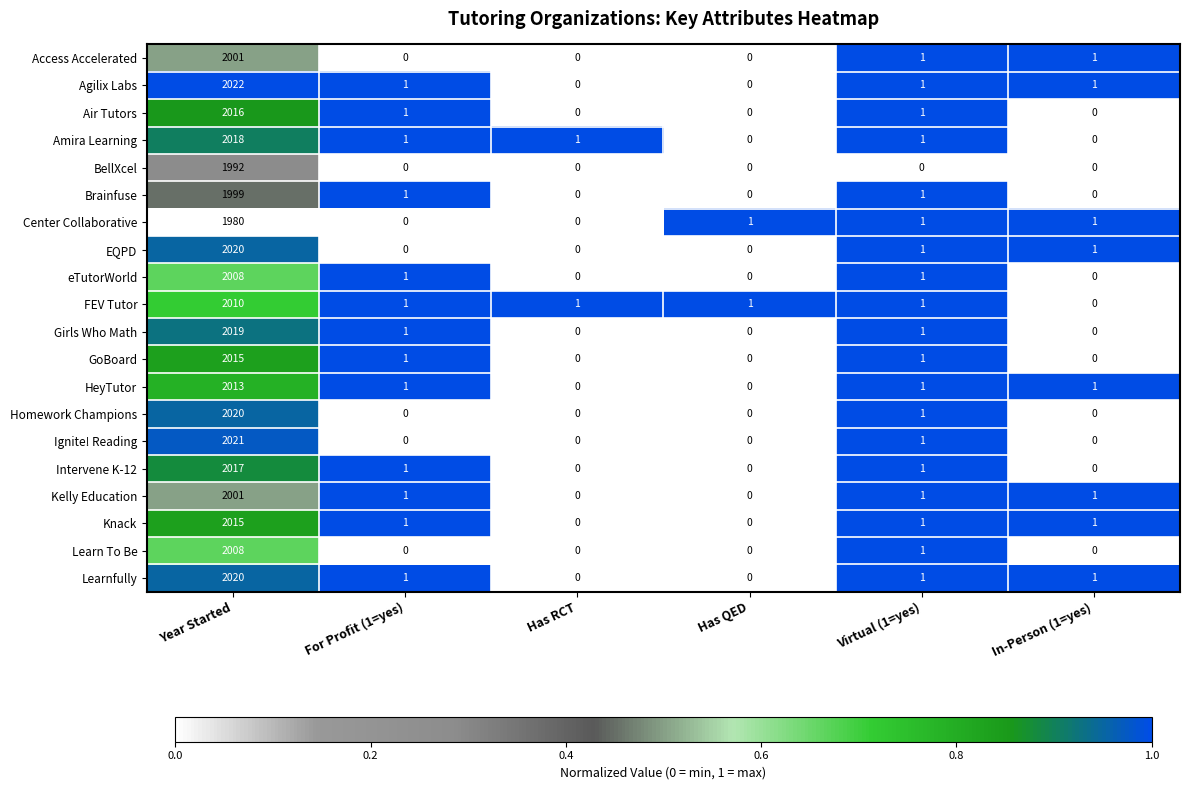

The value of Amira Learning at Has QED is -1353. True or false?

False